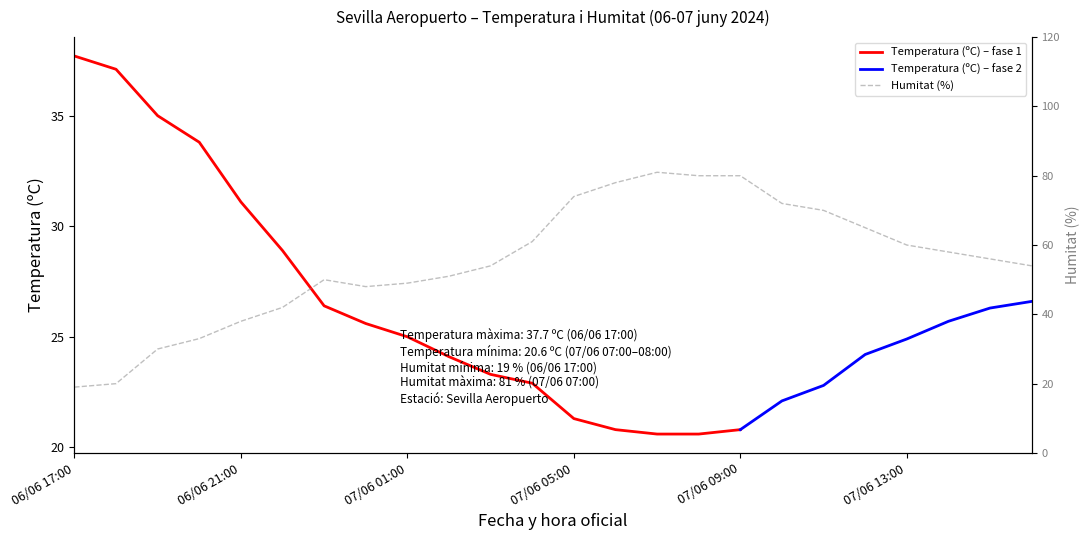

Where does the data first go above 56?

07/06 04:00